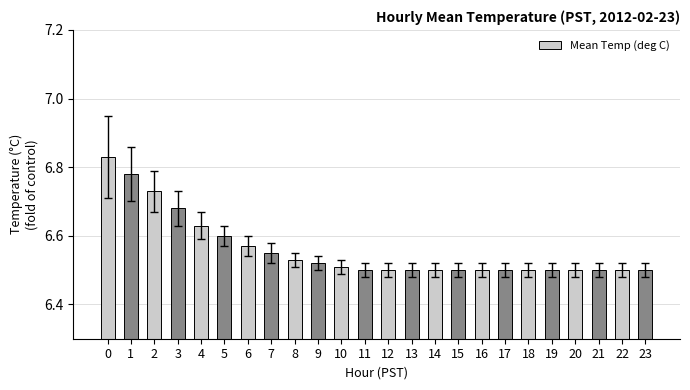

What is the sum of all values?

157.4